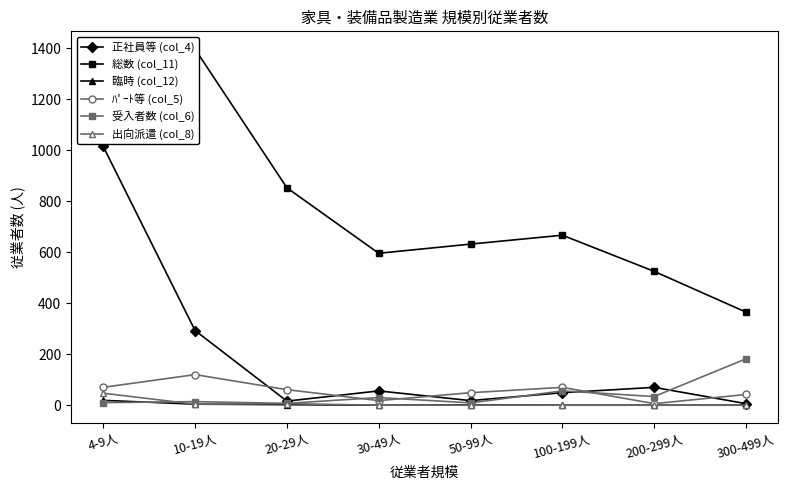

How many data points in 受入者数 (col_6) are less than 30?

4